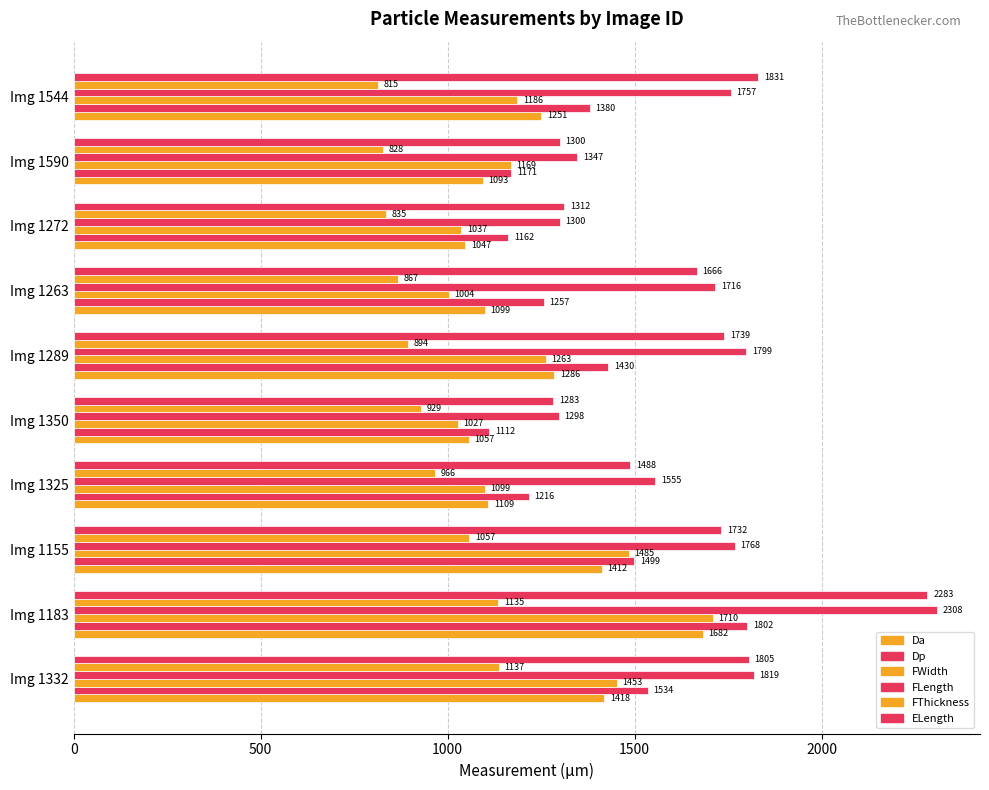

Count the number of data series in this chart.

6